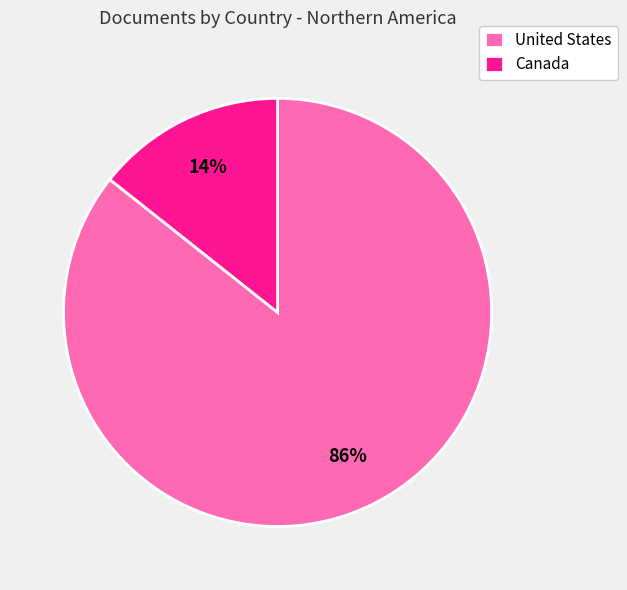

What is the smallest slice in the pie chart?

Canada